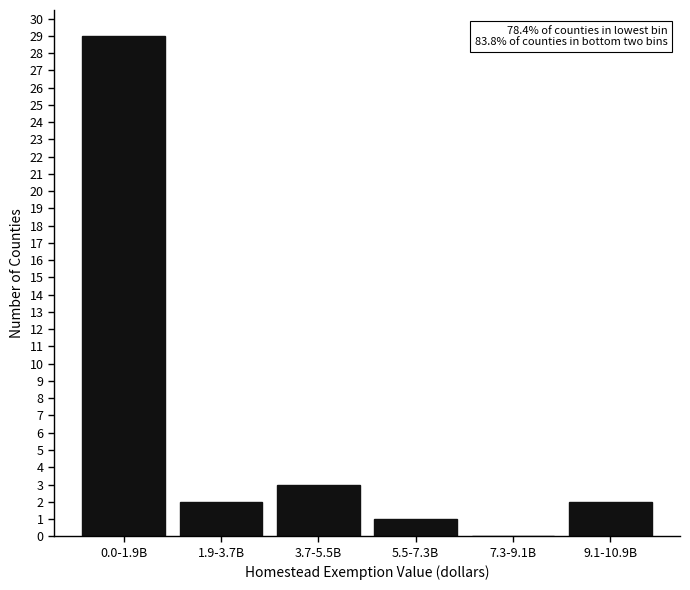

Reading right to left, extract all data points from this chart.

9.1-10.9B=2	7.3-9.1B=0	5.5-7.3B=1	3.7-5.5B=3	1.9-3.7B=2	0.0-1.9B=29